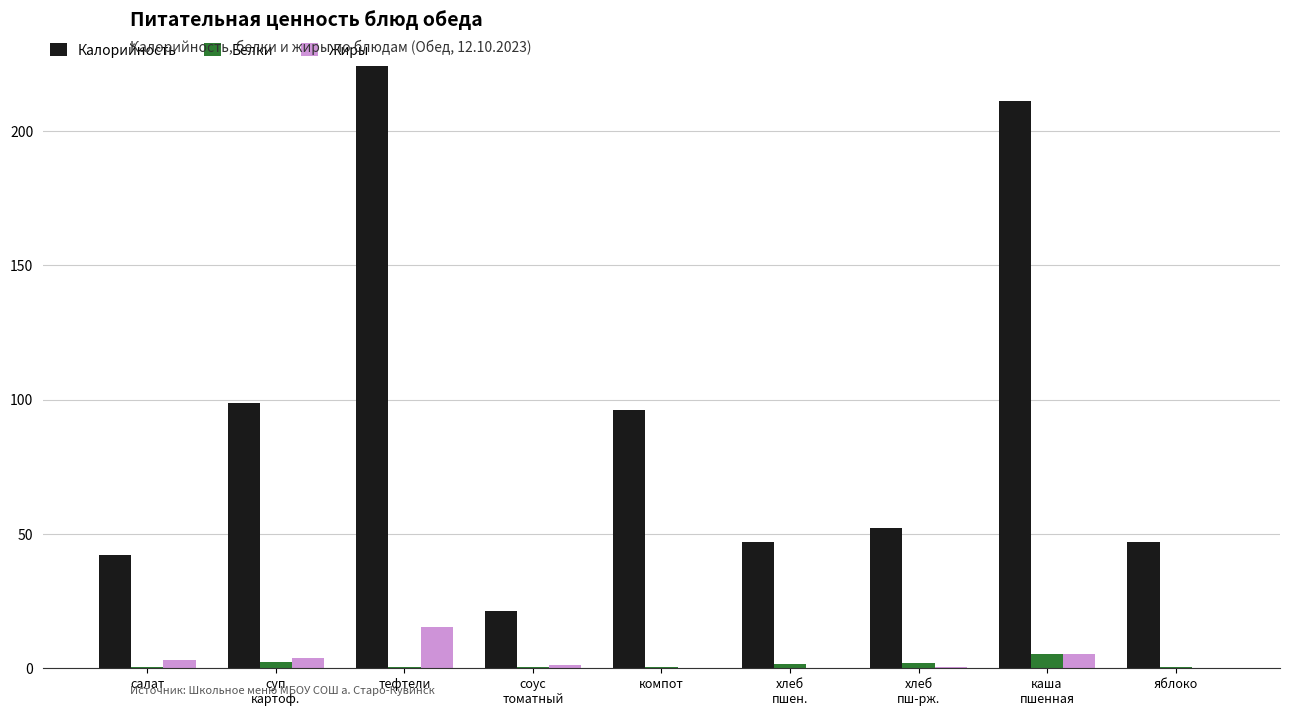

Between салат and тефтели, which series saw the biggest shift?

Калорийность